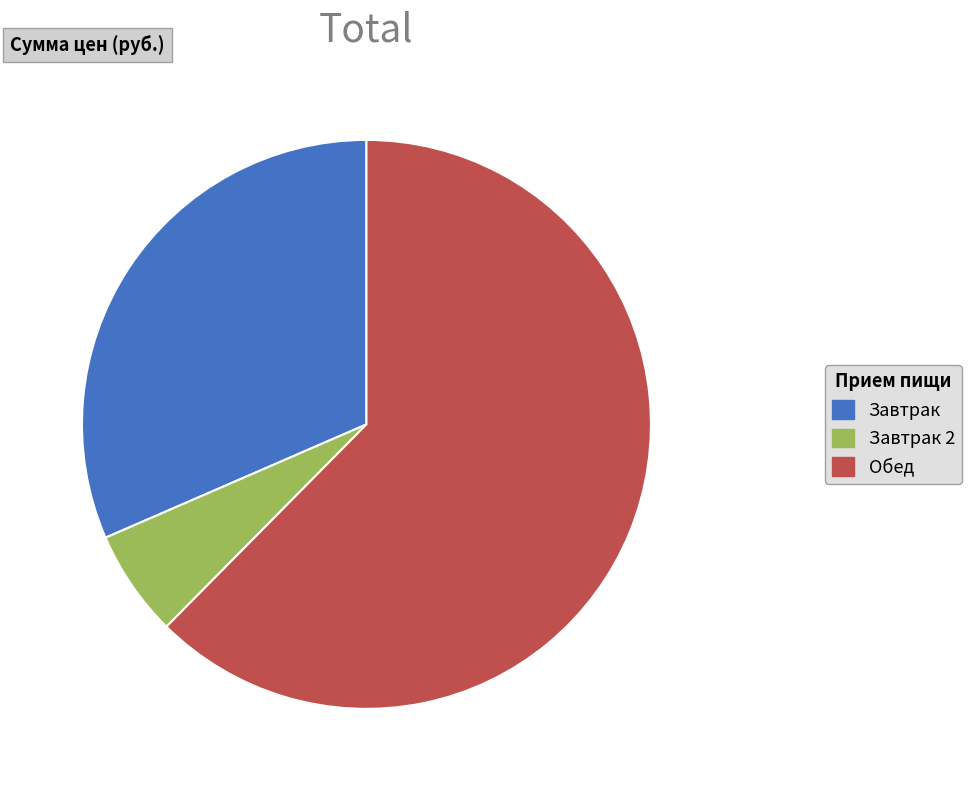

The Завтрак 2 slice represents 6% of the pie. True or false?

True